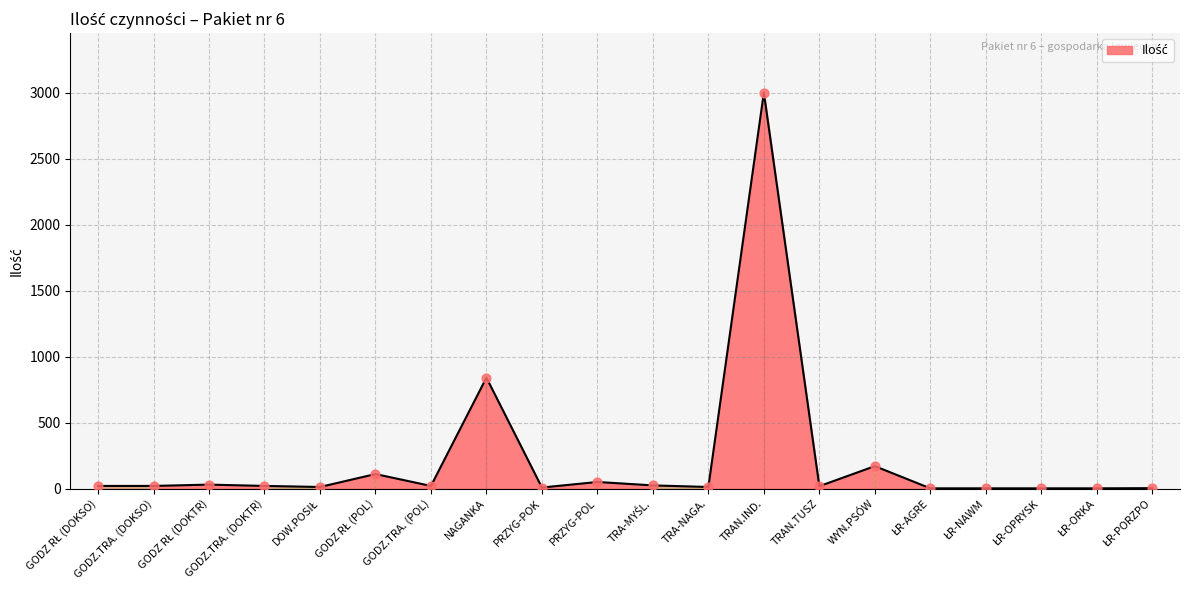

The chart shows a value of 840.0 at NAGANKA. True or false?

True